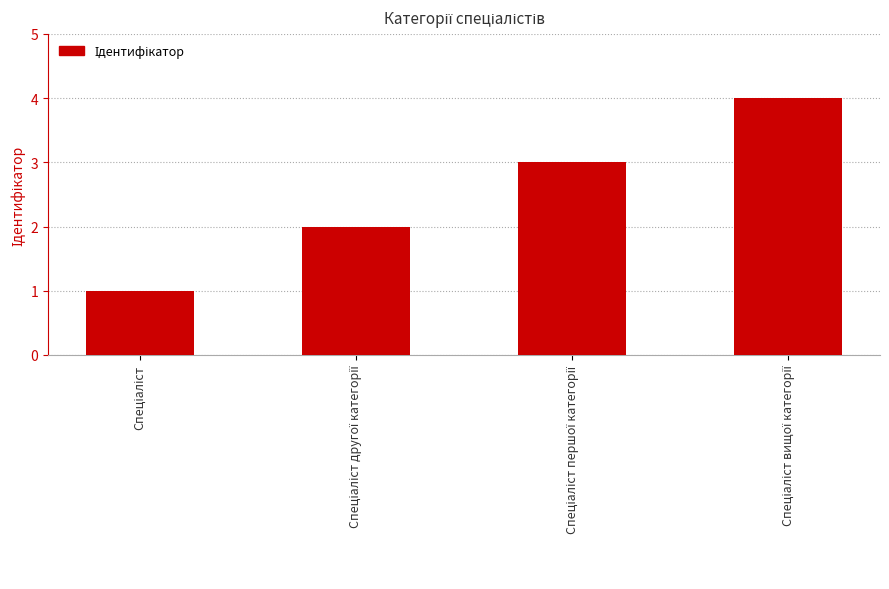

What is the sum of all values?

10